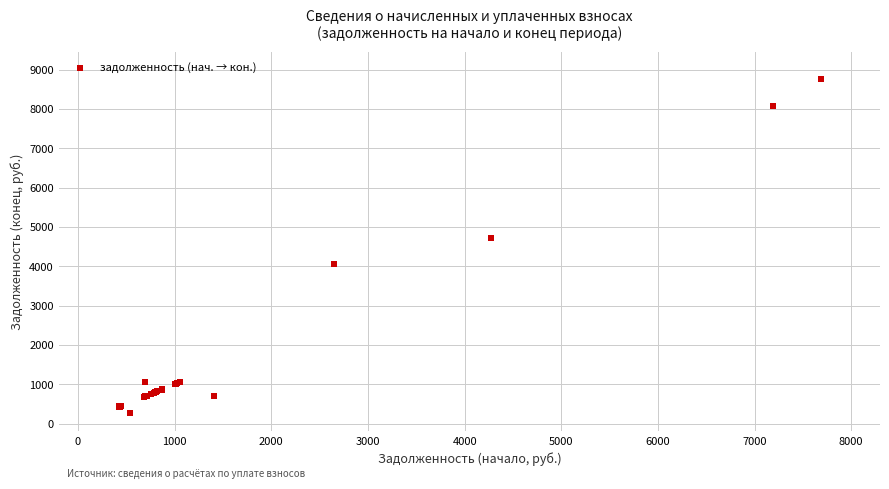

What Y value in the scatter plot is closest to 4509?

4720.1